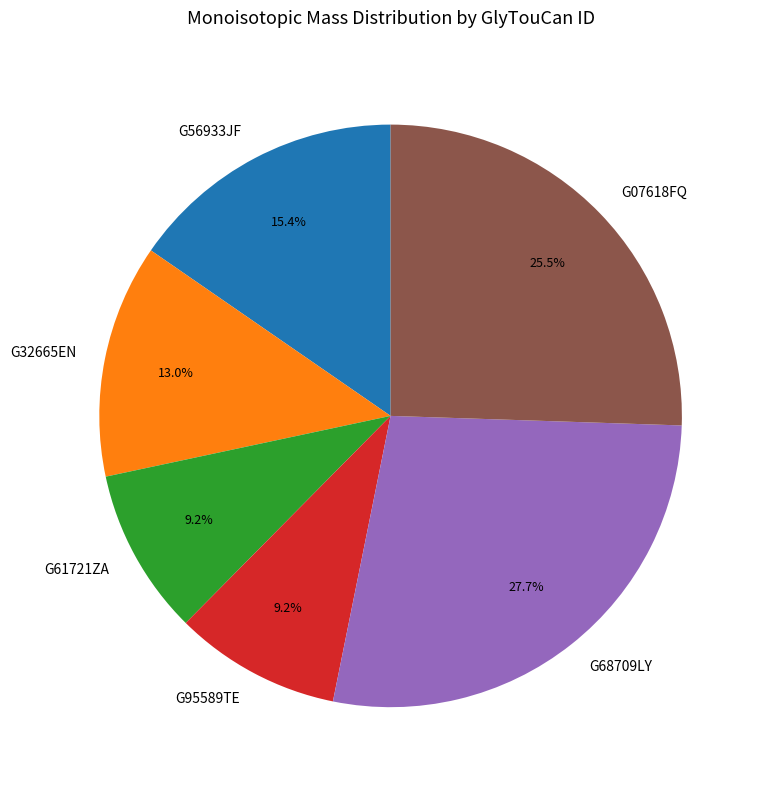

What percentage is NOT represented by G07618FQ?

74.5%